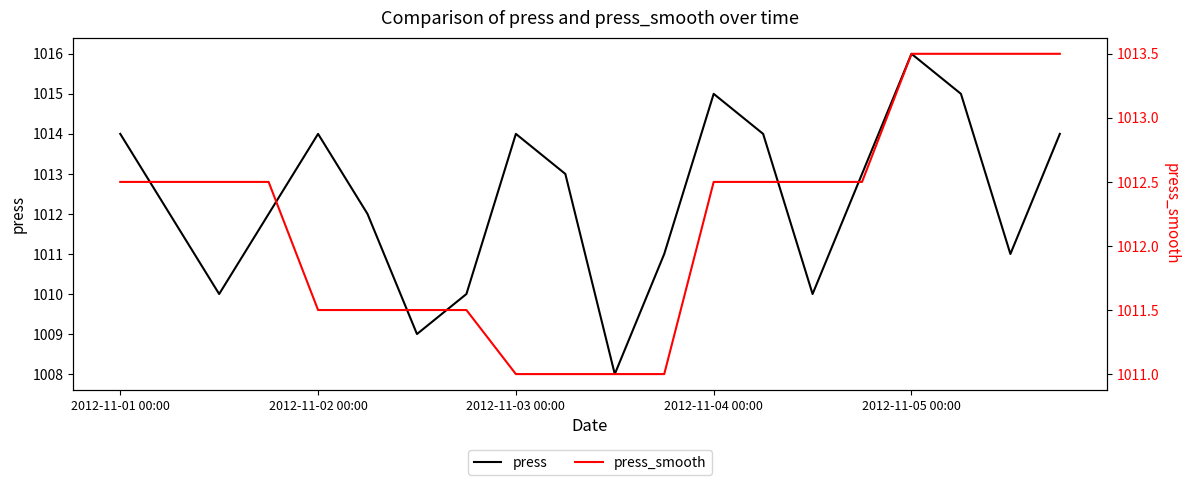

What is the minimum value shown in the chart?

1008.0